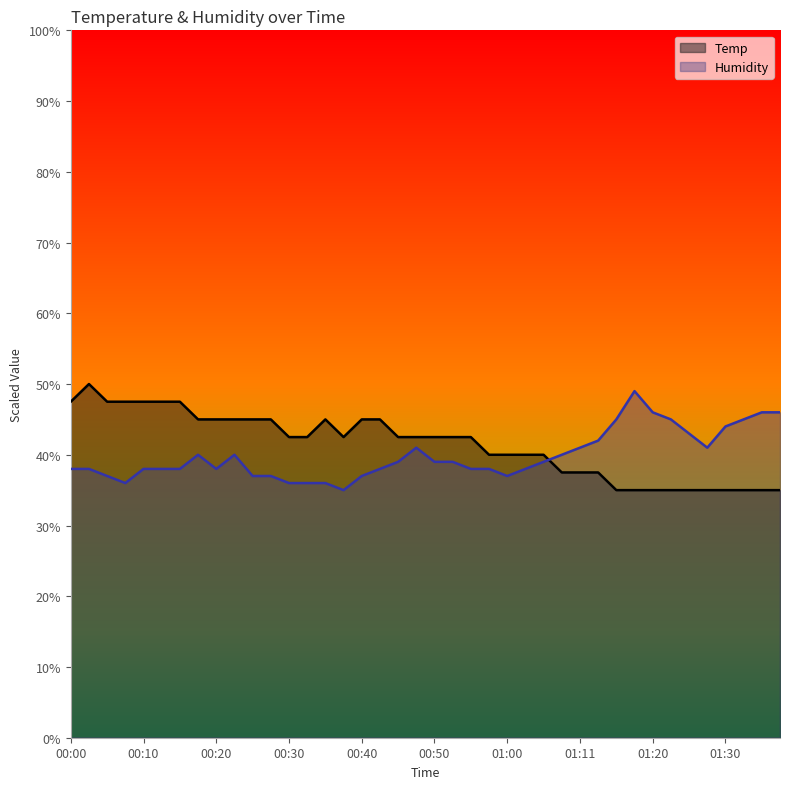

Which series has the largest total across all categories?

Temp